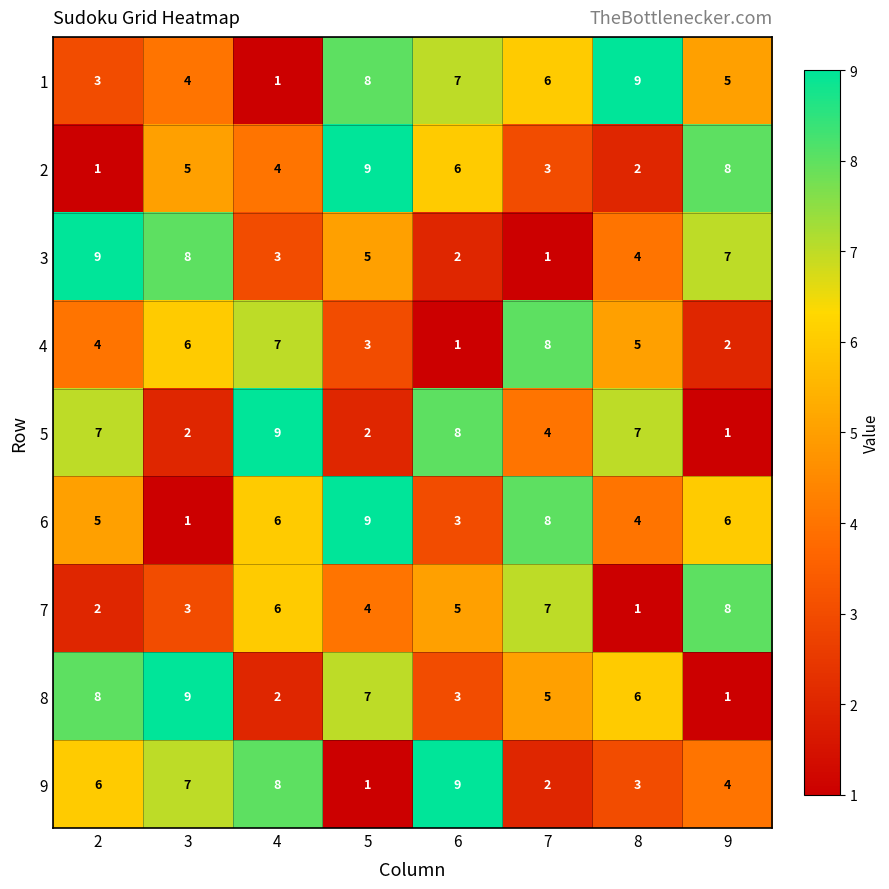

What is the approximate value of 7 at 4?

6